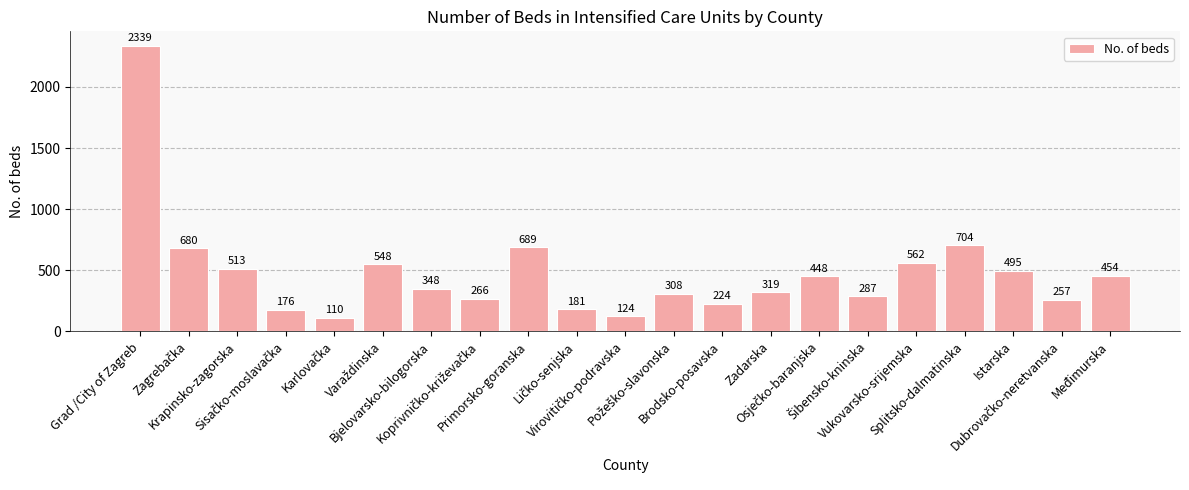

What is the smallest value displayed?

110